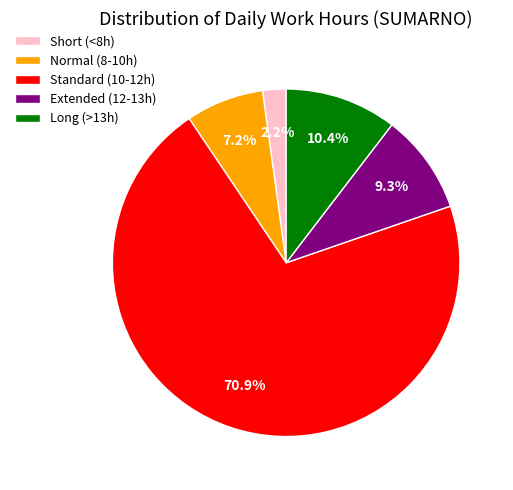

Which slice is the largest?

Standard (10-12h)